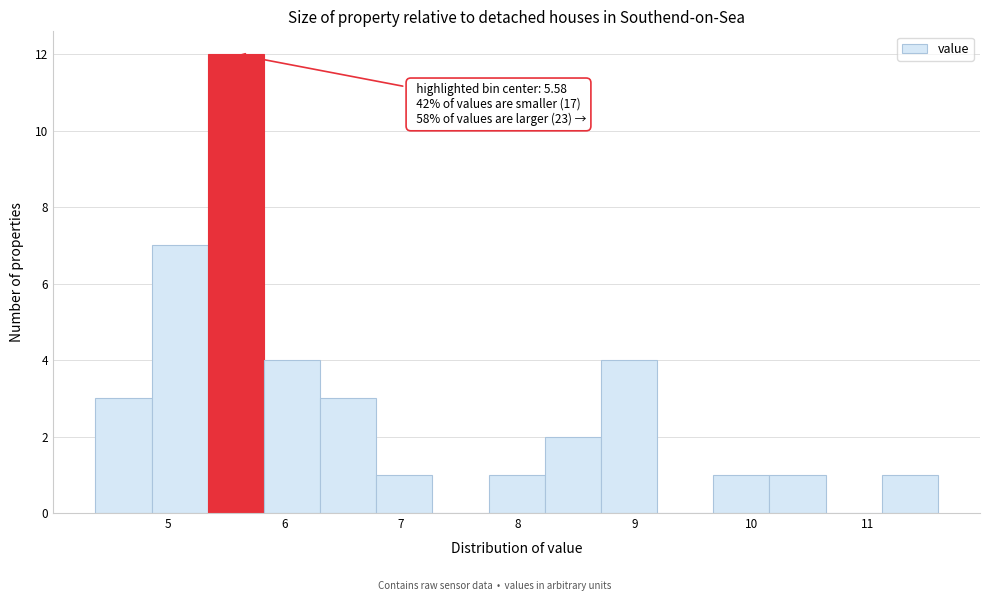

Which range on the x-axis has the tallest bar?

5.3 to 5.8